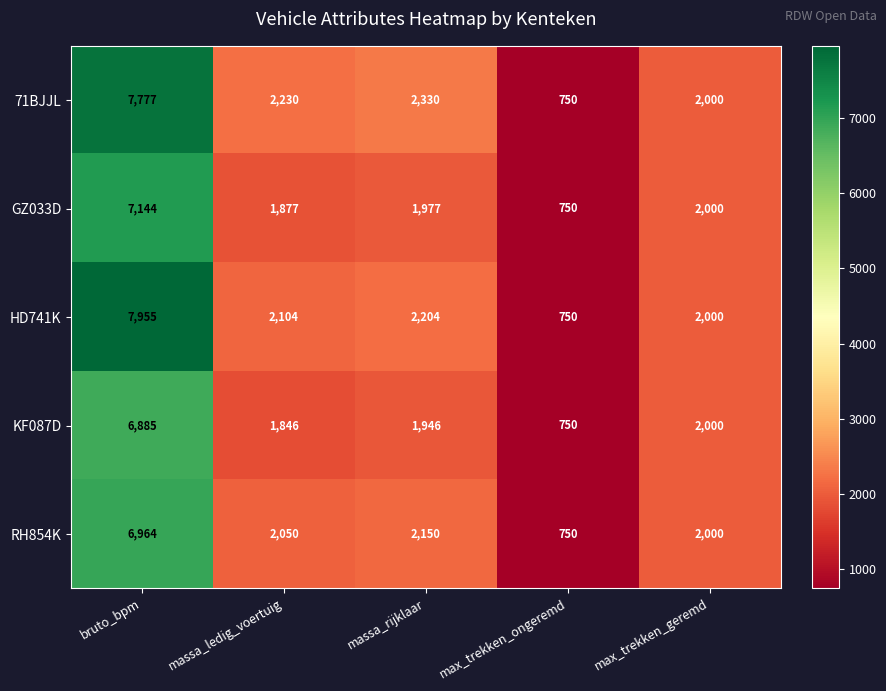

At which category is the sum across all series the highest?

bruto_bpm